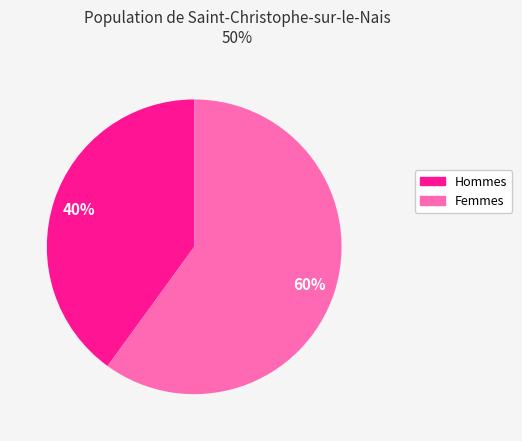

Is there a majority slice in this chart?

Yes